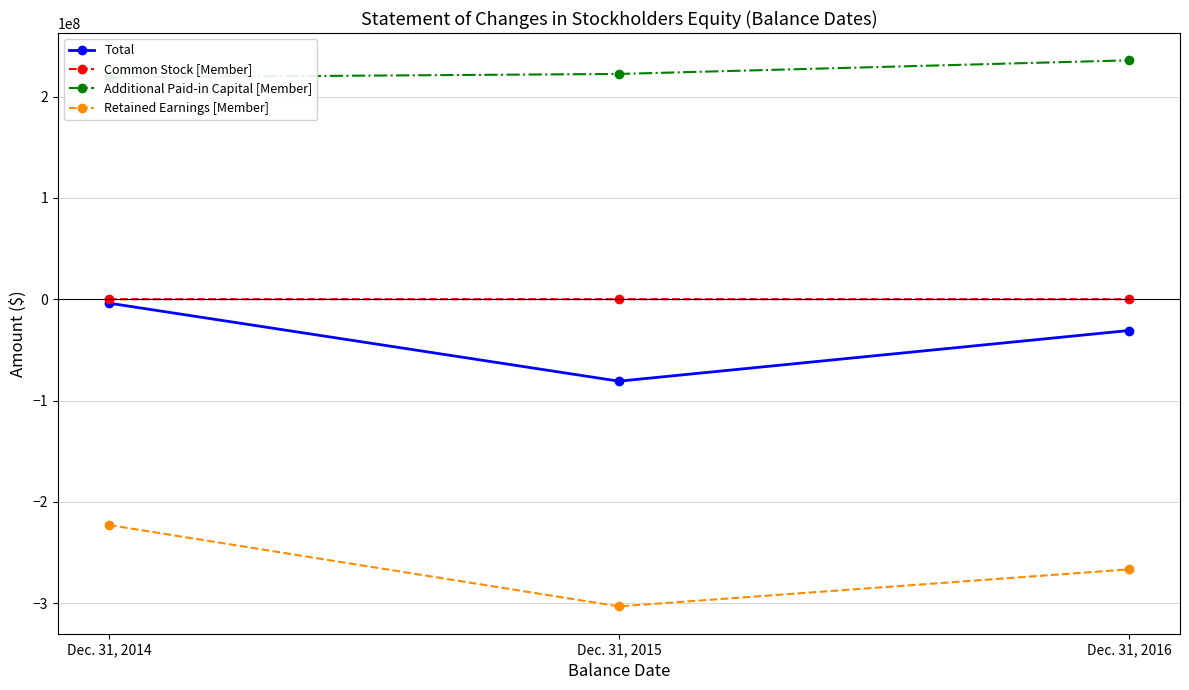

At how many categories does at least one series exceed 164135083?

3